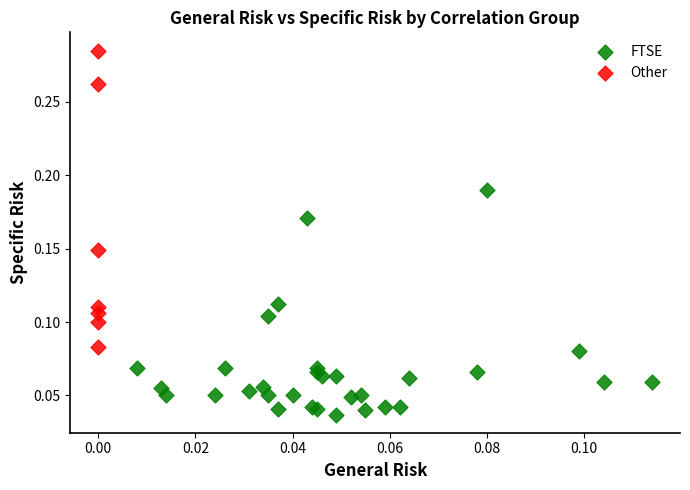

What are all the series names shown in the legend?

FTSE, Other